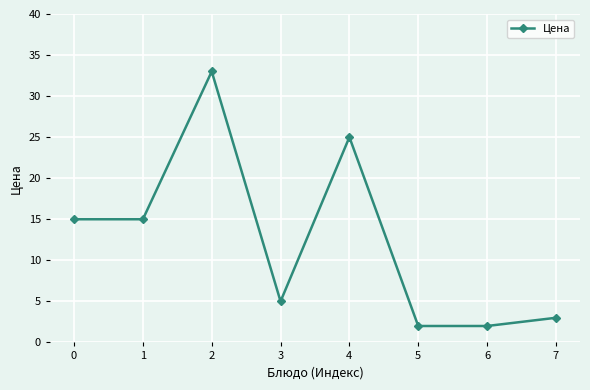

Approximately how many times larger is the value at 2 compared to 0?

2.2